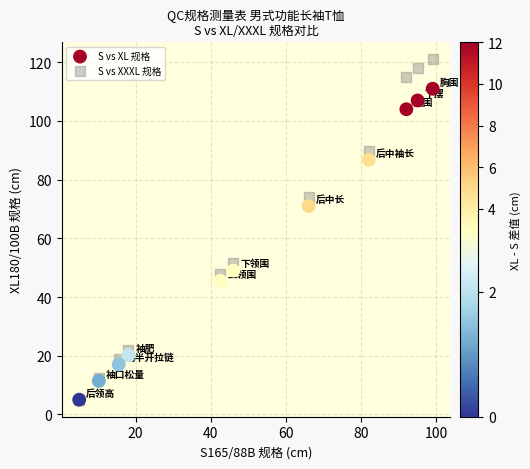

In the S vs XXXL 规格 series, what Y value is closest to 63?

74.0